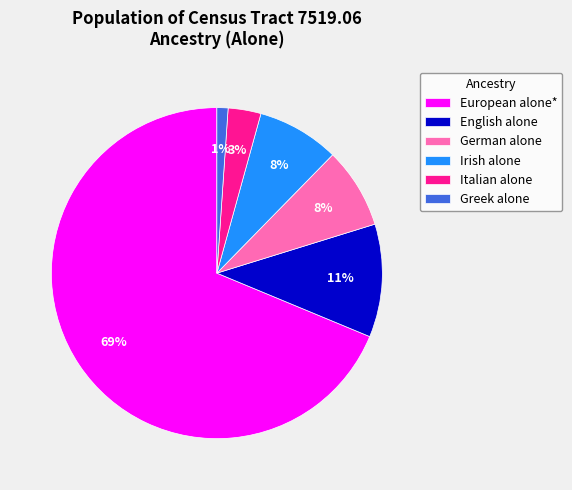

True or false: Irish alone accounts for 14% of the total.

False